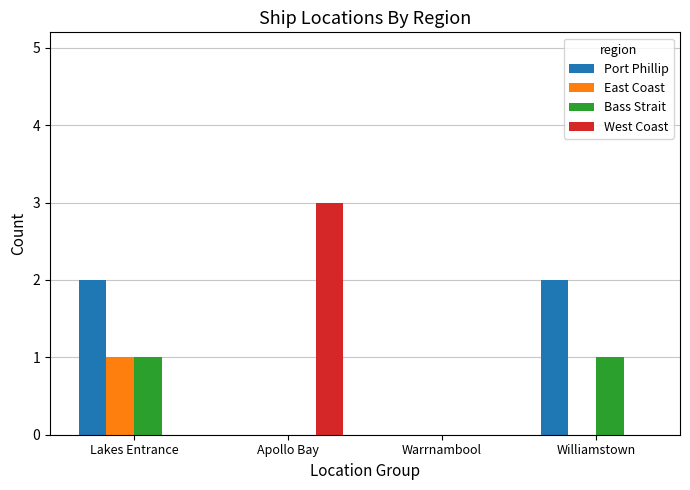

Which series changed the most between Lakes Entrance and Warrnambool?

Port Phillip